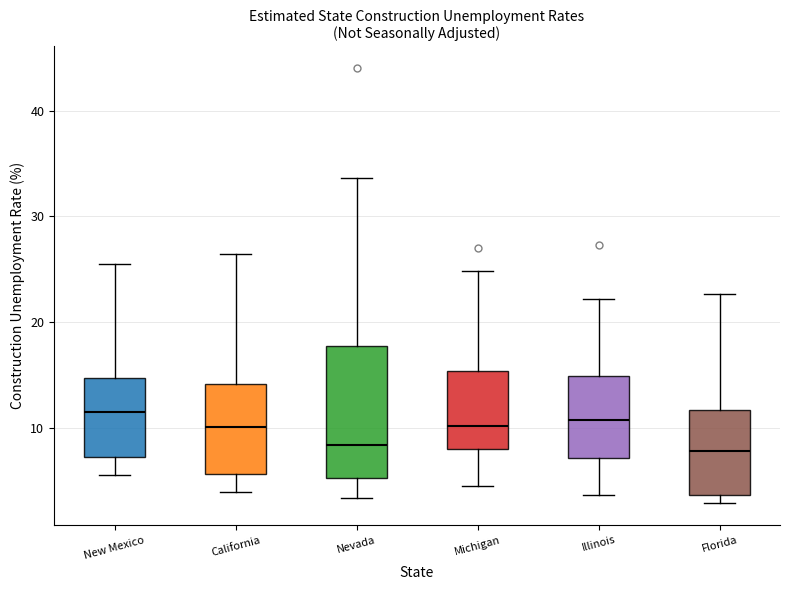

Where does the upper whisker of the box for Michigan end on the y-axis? The values are not printed on the chart, so give them approximately, as read against the axis.

25